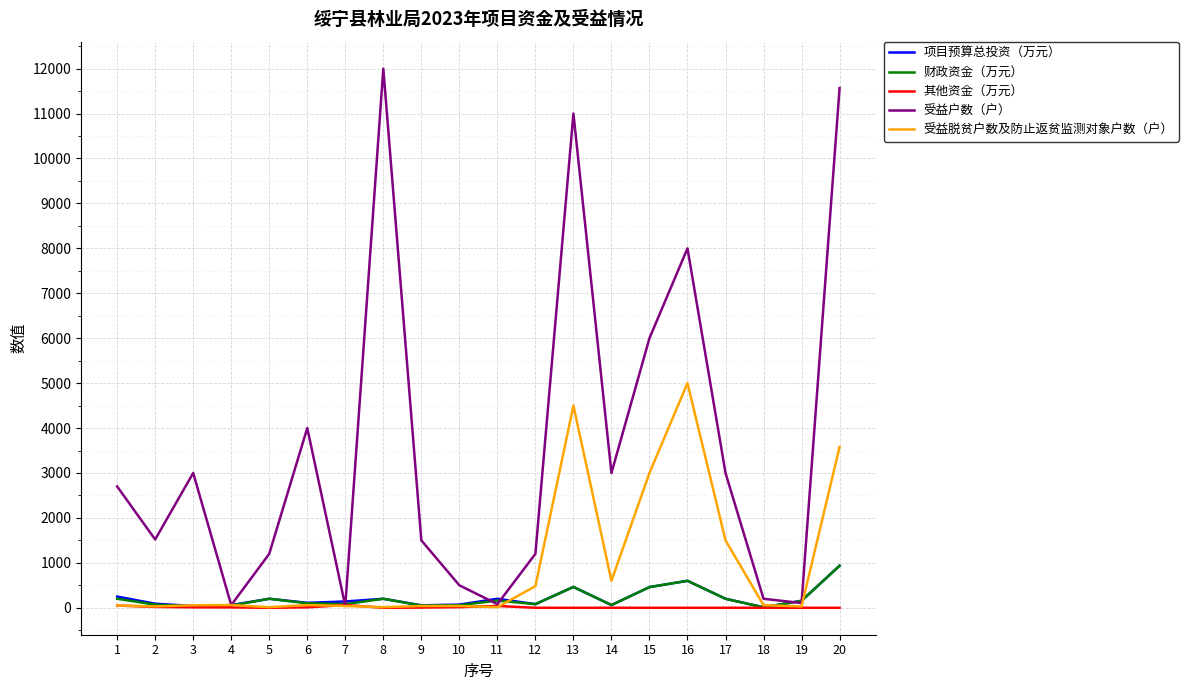

The value of 受益户数（户） at 6 is 4000.0. True or false?

True